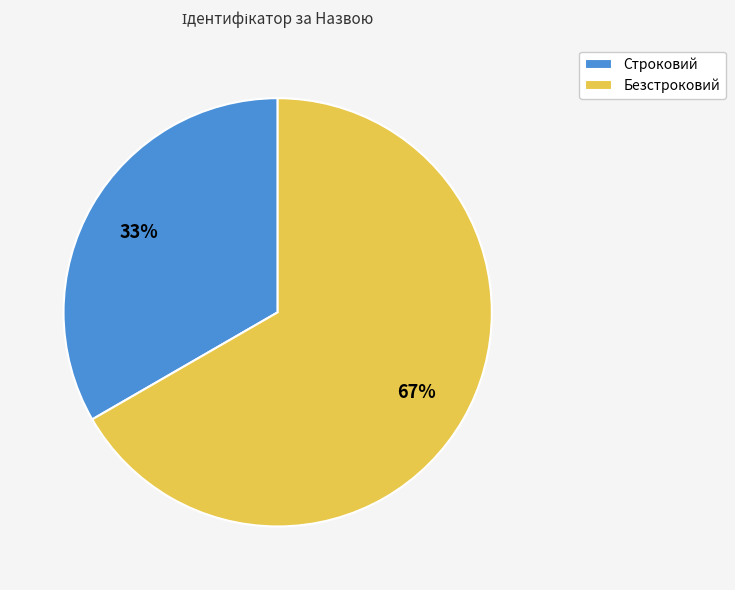

What is the ratio of the value at Строковий to the value at Безстроковий?

0.5